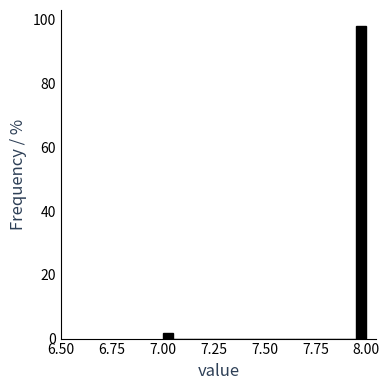

Around what value on the x-axis is the tallest bar? Give the approximate position of its centre, as read against the axis.

8.00